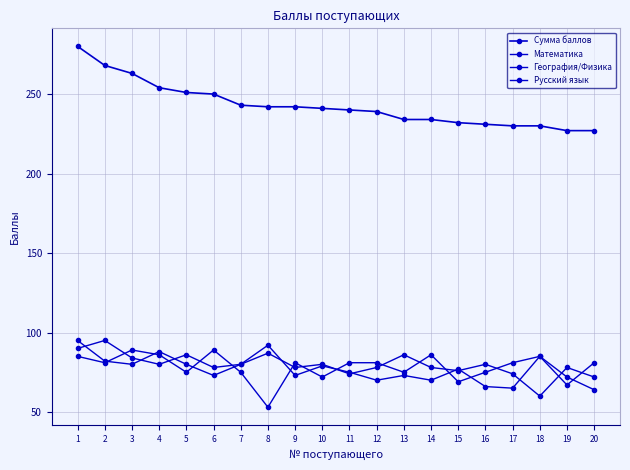

Rank the categories by Сумма баллов value from lowest to highest.

19, 20, 17, 18, 16, 15, 13, 14, 12, 11, 10, 8, 9, 7, 6, 5, 4, 3, 2, 1